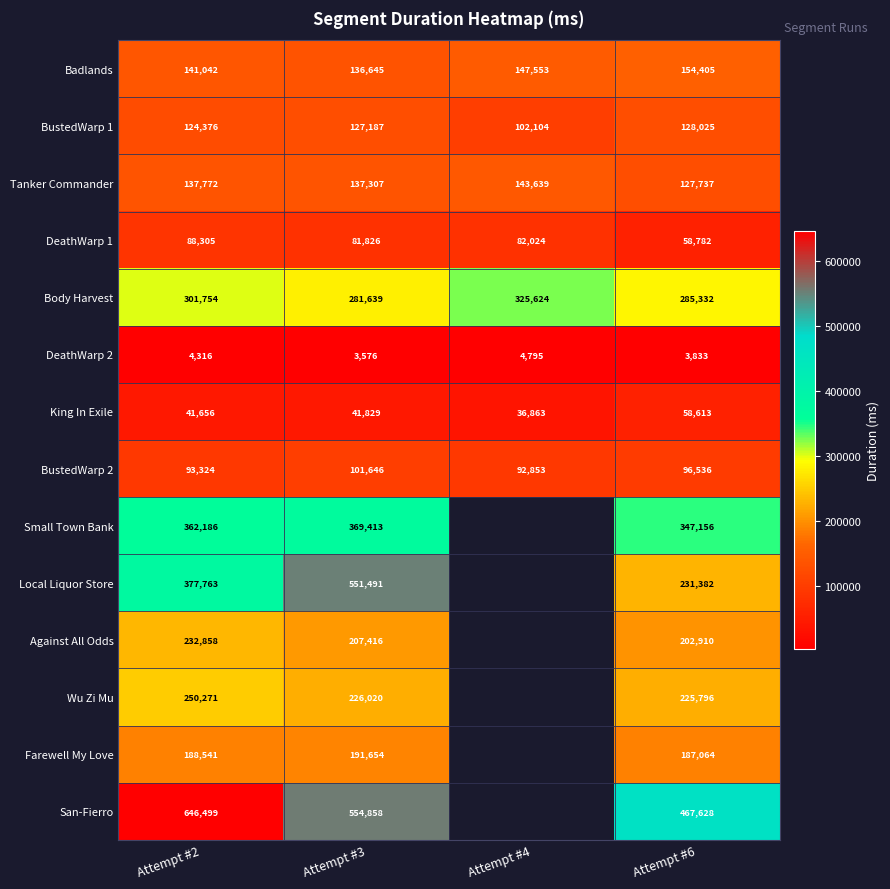

How many categories are shown in the chart?

4